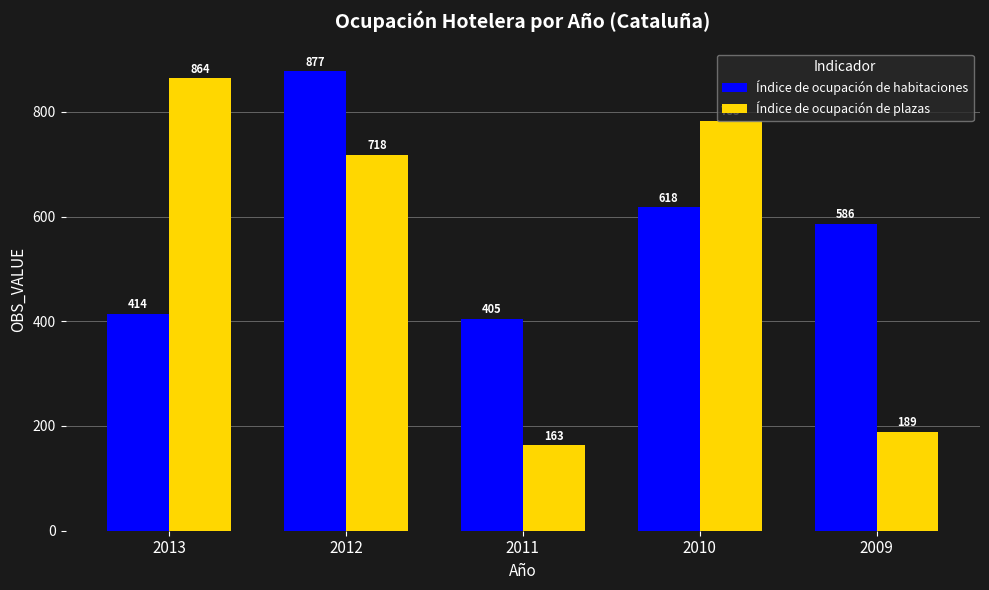

Which series has the largest total across all categories?

Índice de ocupación de habitaciones